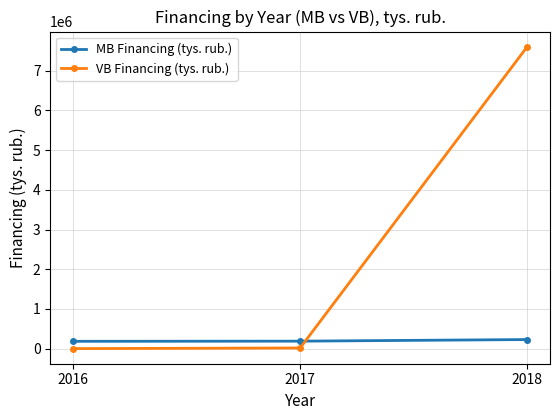

What is the greatest value displayed?

7607207.5